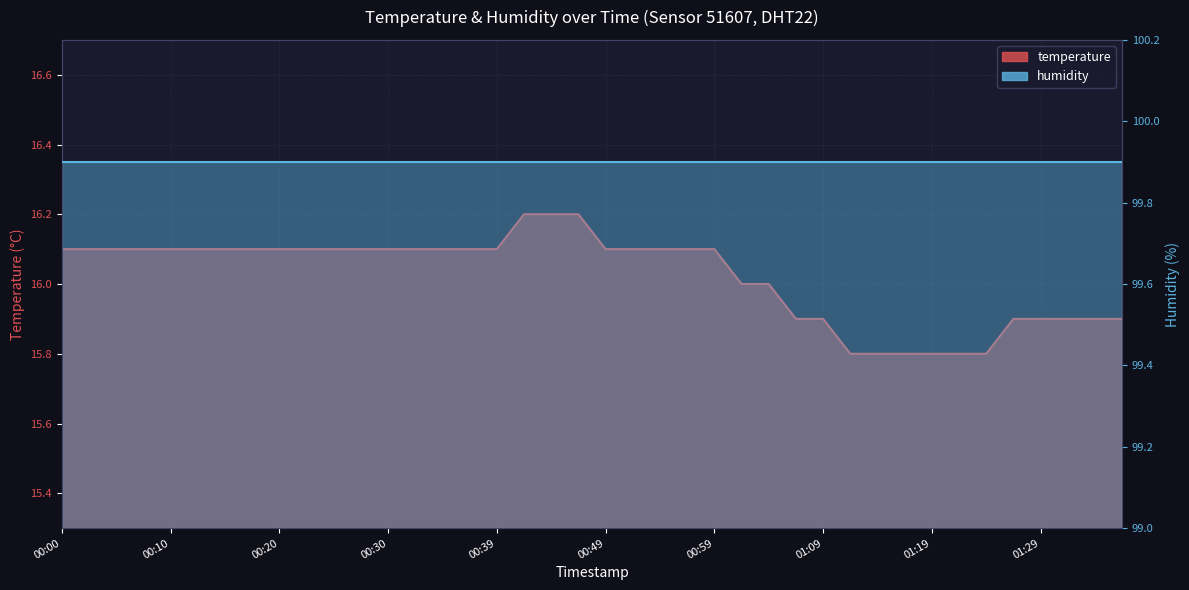

Reading left to right, list all the values displayed in this chart.

16.1	16.1	16.1	16.1	16.1	16.1	16.1	16.1	16.1	16.1	16.1	16.1	16.1	16.1	16.1	16.1	16.1	16.2	16.2	16.2	16.1	16.1	16.1	16.1	16.1	16.0	16.0	15.9	15.9	15.8	15.8	15.8	15.8	15.8	15.8	15.9	15.9	15.9	15.9	15.9